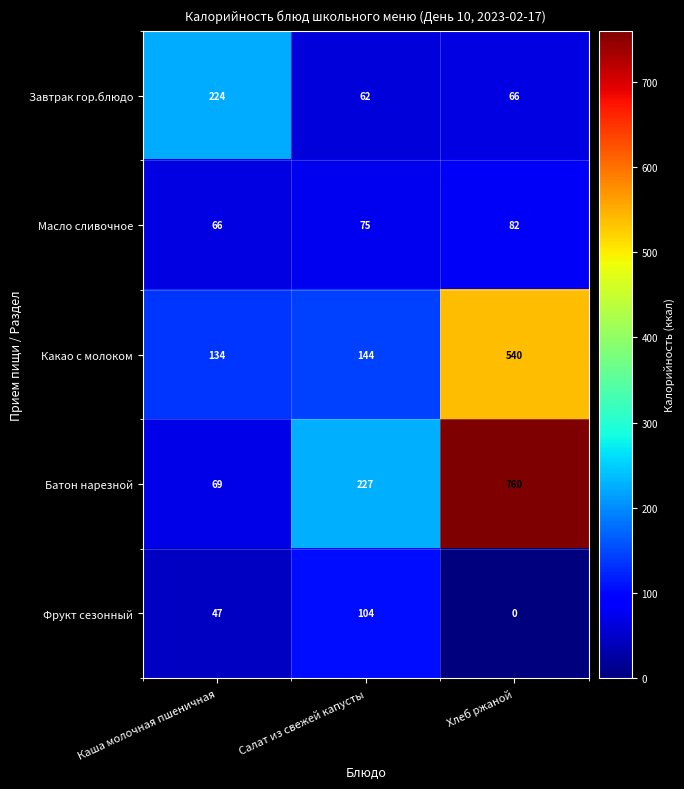

Between Салат из свежей капусты and Хлеб ржаной, which series saw the biggest shift?

Батон нарезной